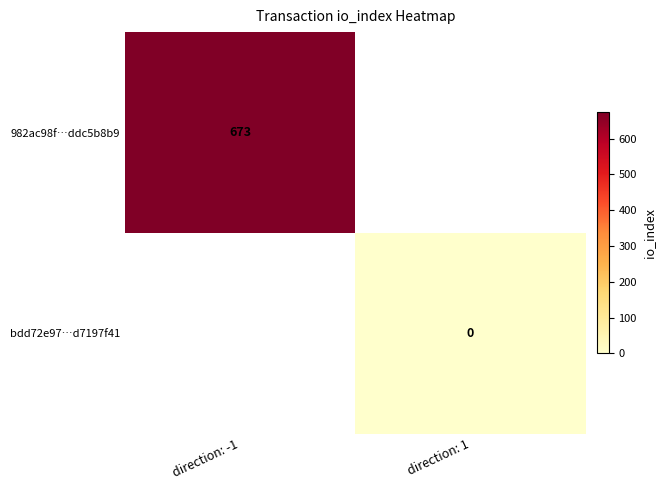

True or false: 982ac98f…ddc5b8b9 has a value of 1052 at direction: -1.

False